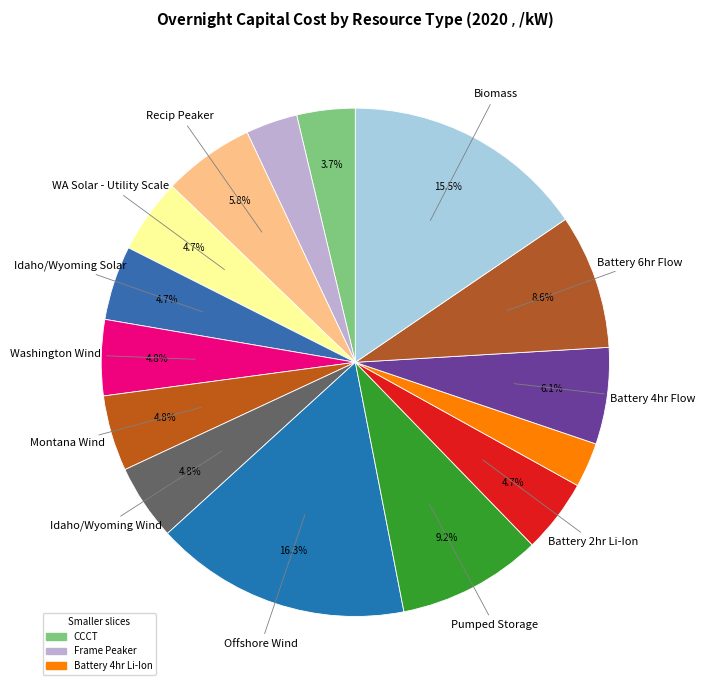

How many segments does this pie chart have?

15